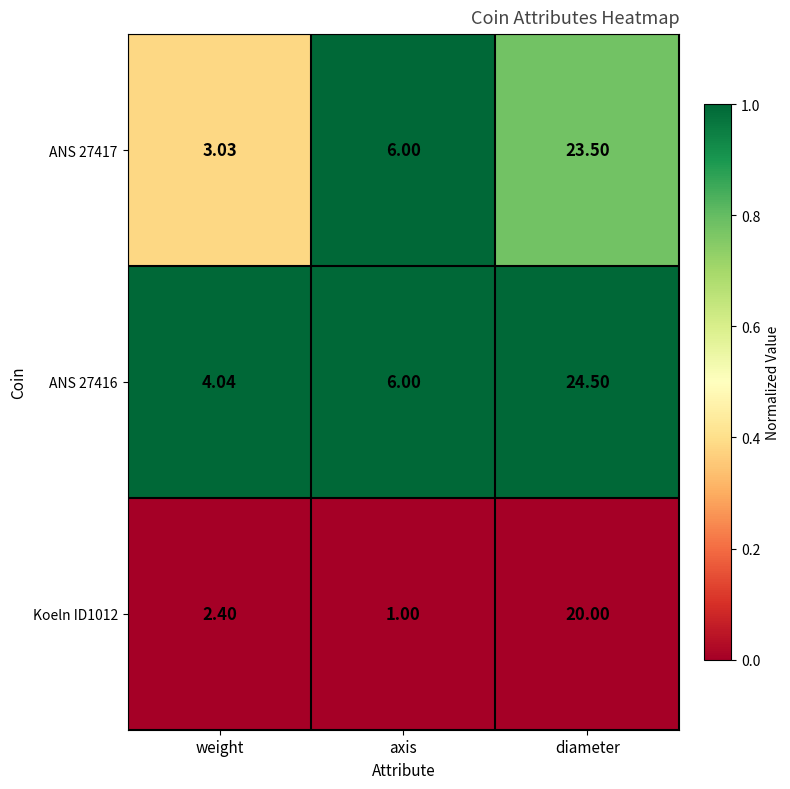

At which category does the chart reach its minimum across all series?

axis